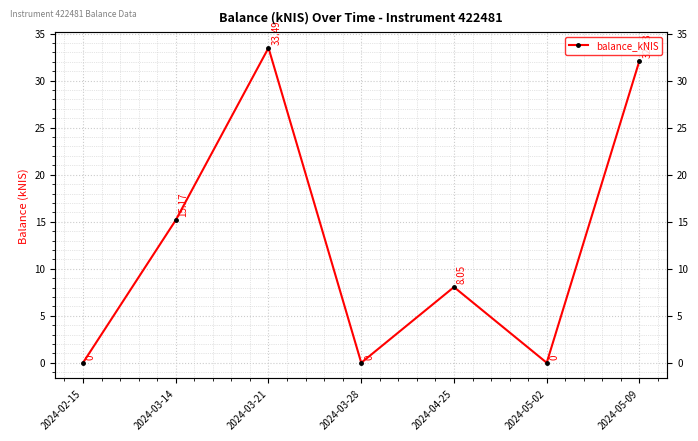

Which has a higher value, 2024-03-21 or 2024-05-02?

2024-03-21